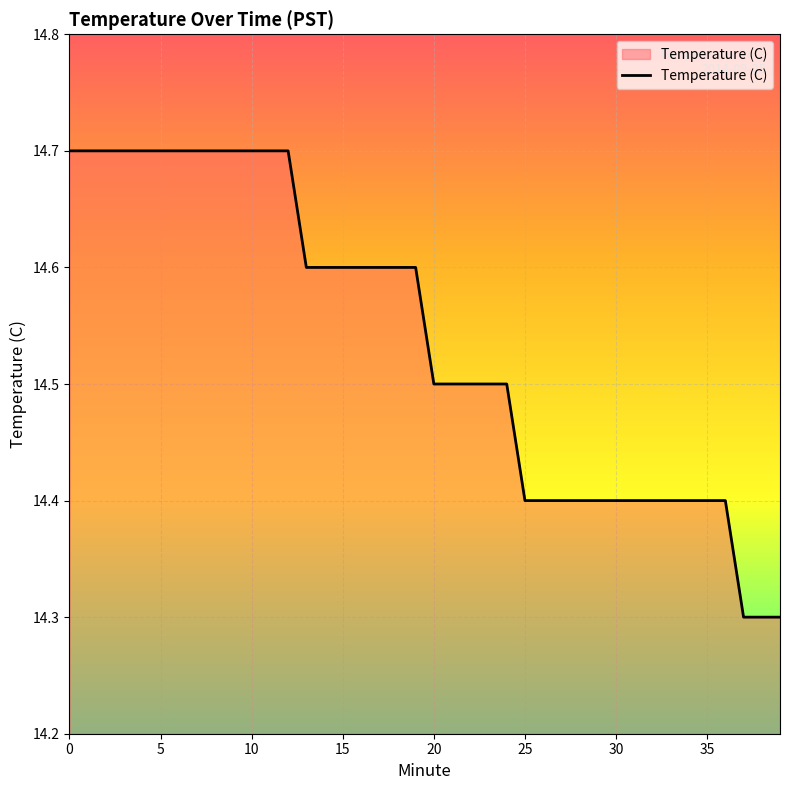

What is the difference between the second highest and second lowest values?

0.4